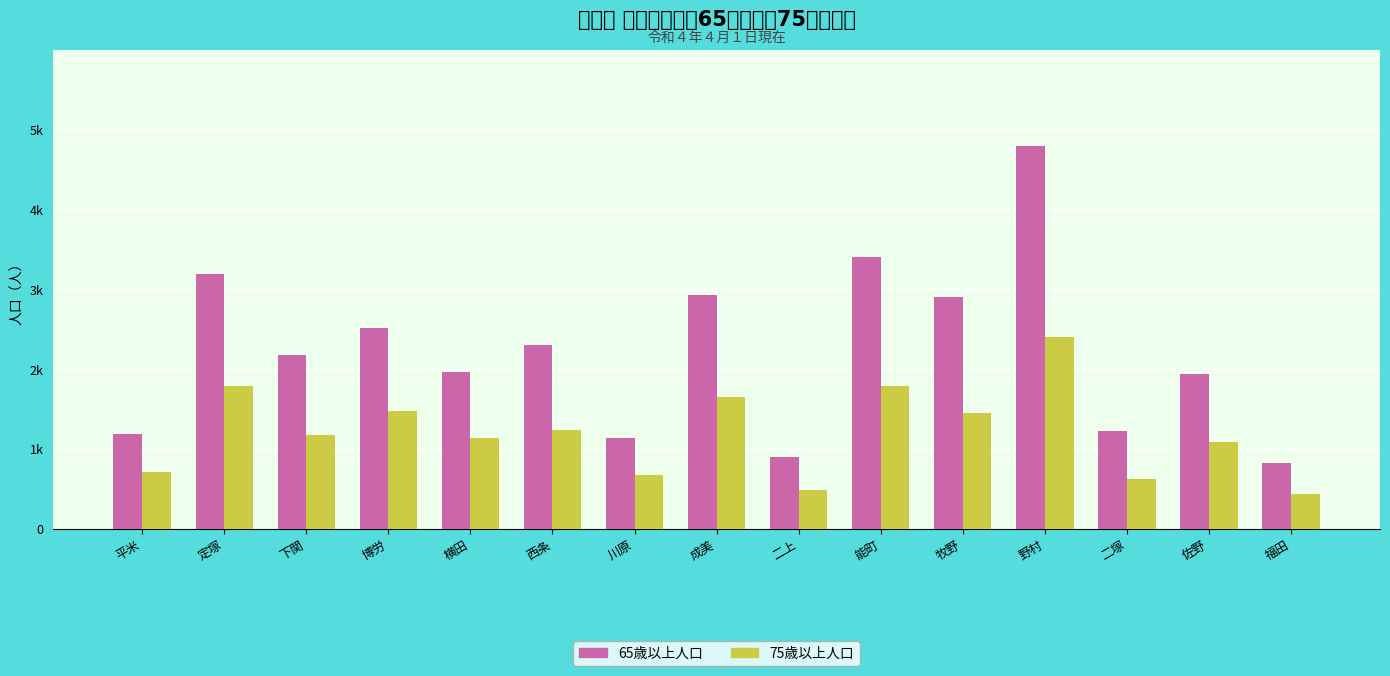

Which has a higher value, 牧野 or 平米?

牧野